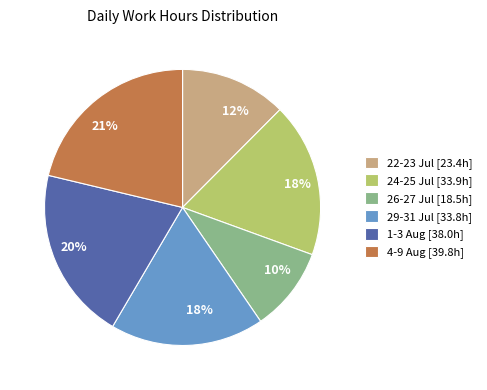

Approximately how many times larger is the value at 29-31 Jul [33.8h] compared to 26-27 Jul [18.5h]?

1.8